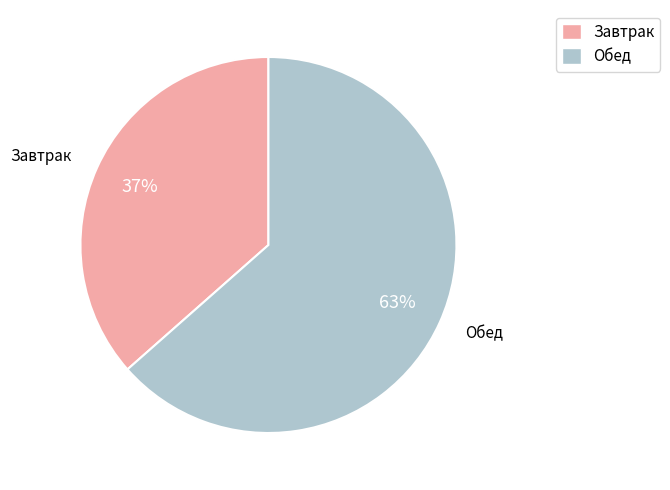

To the nearest percent, what is the average slice percentage?

50%